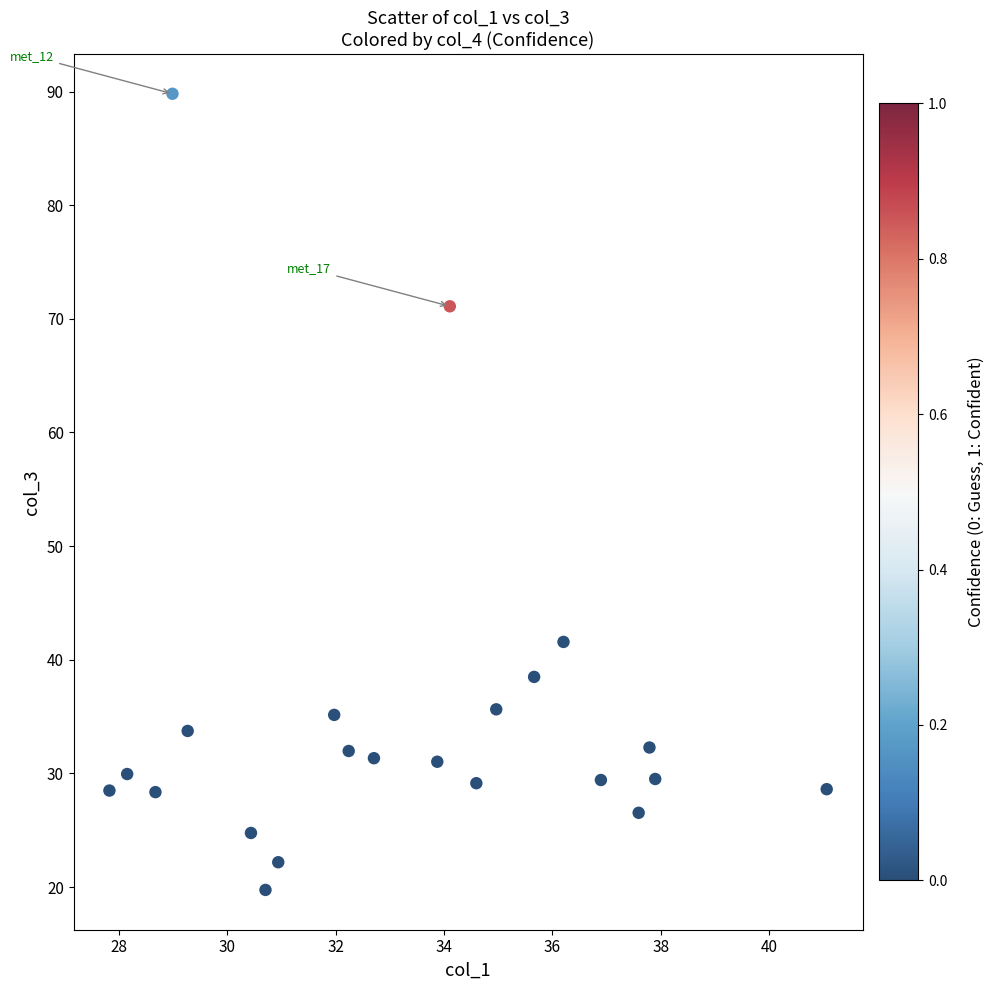

What is the range of X values (max minus min)?

13.2